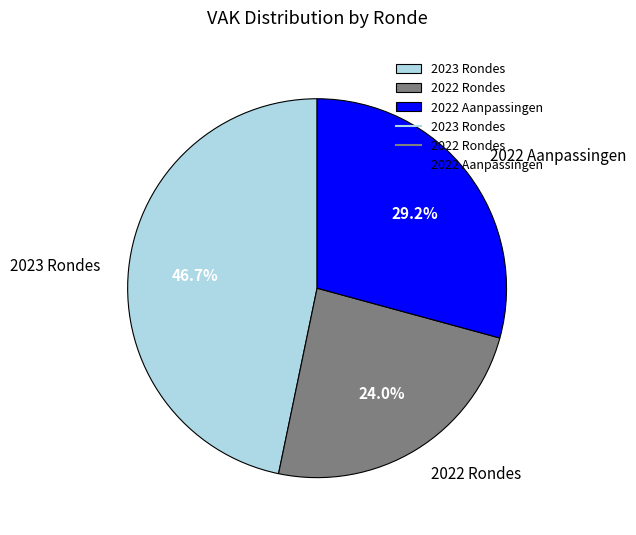

Do 2023 Rondes and 2022 Aanpassingen together represent more than half of the pie?

Yes